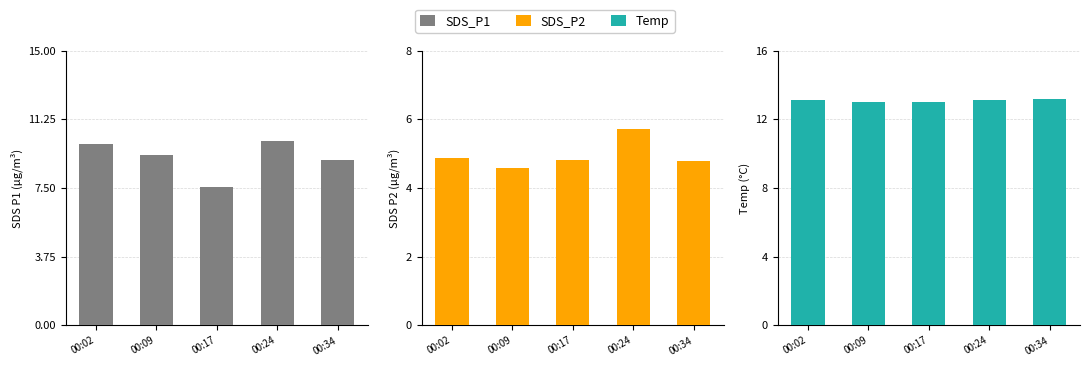

What is the spread (max minus min) of values at 00:17?

8.2